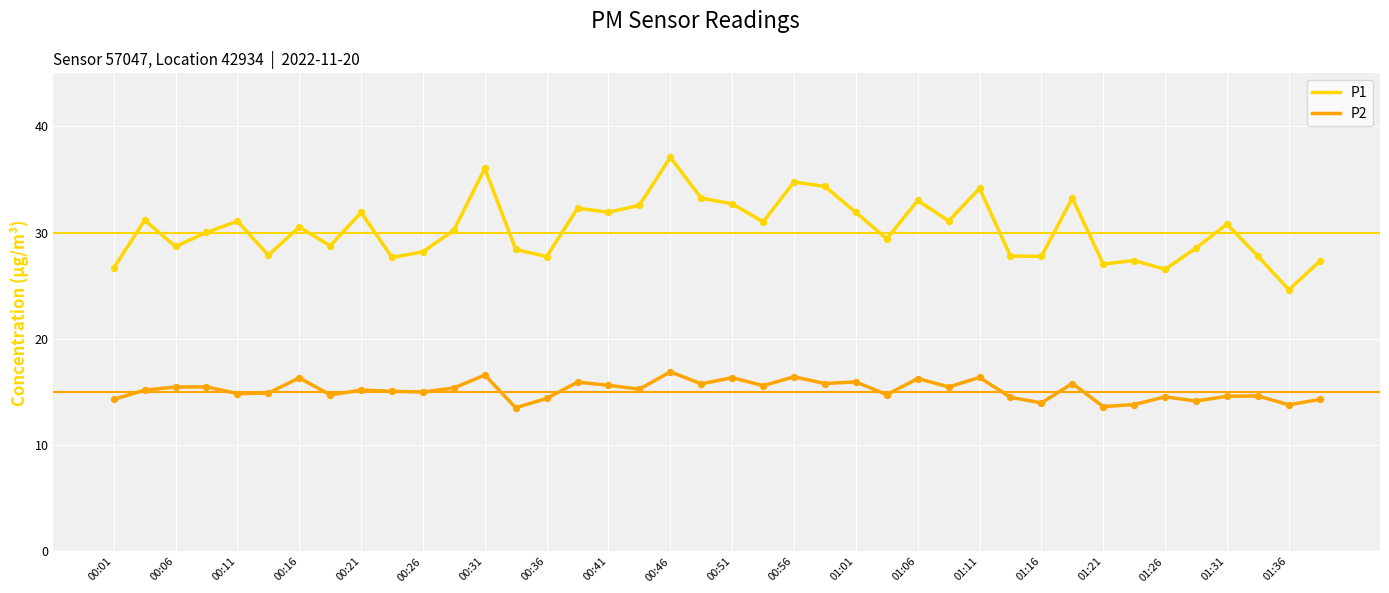

Which series has the largest total across all categories?

P1